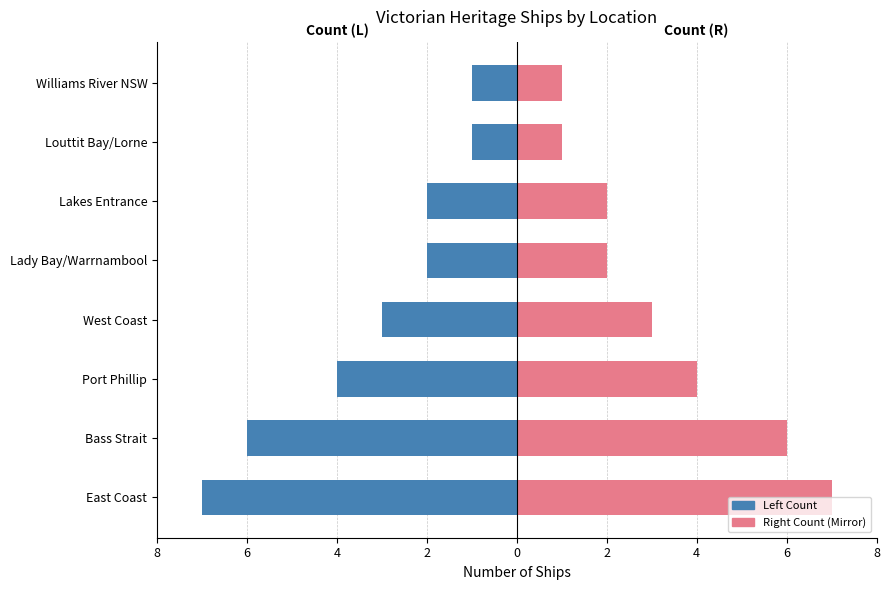

Is the value of Left / Register Count at Williams River NSW greater than the value of Right / Register Count Mirror at Bass Strait?

No